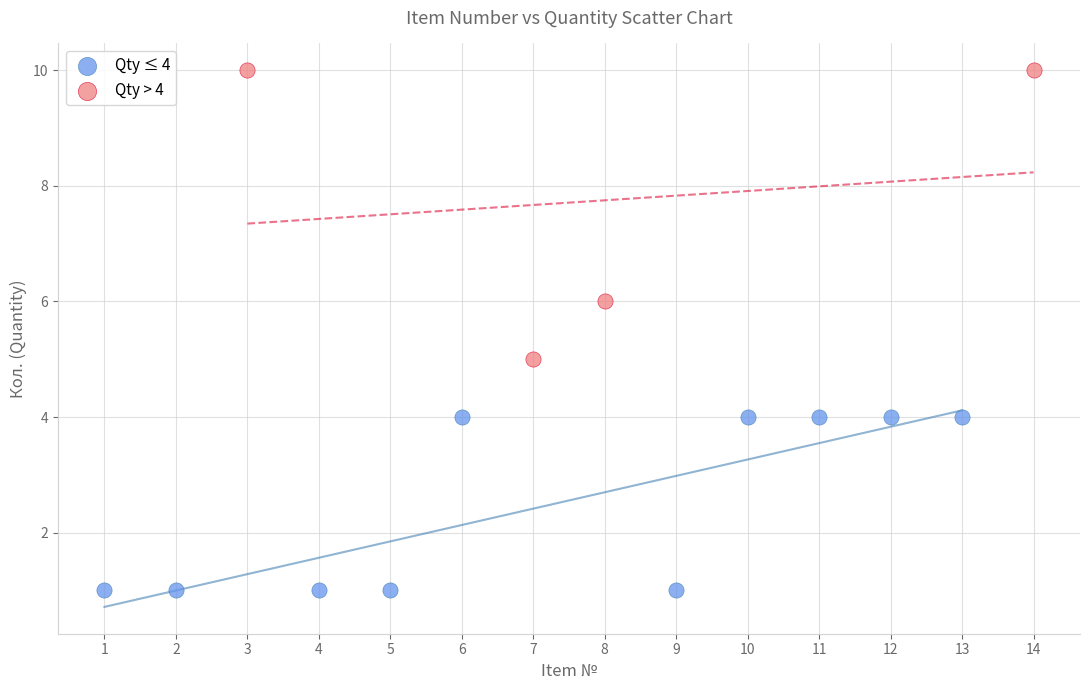

Which series has the largest Y range (max minus min)?

Qty > 4